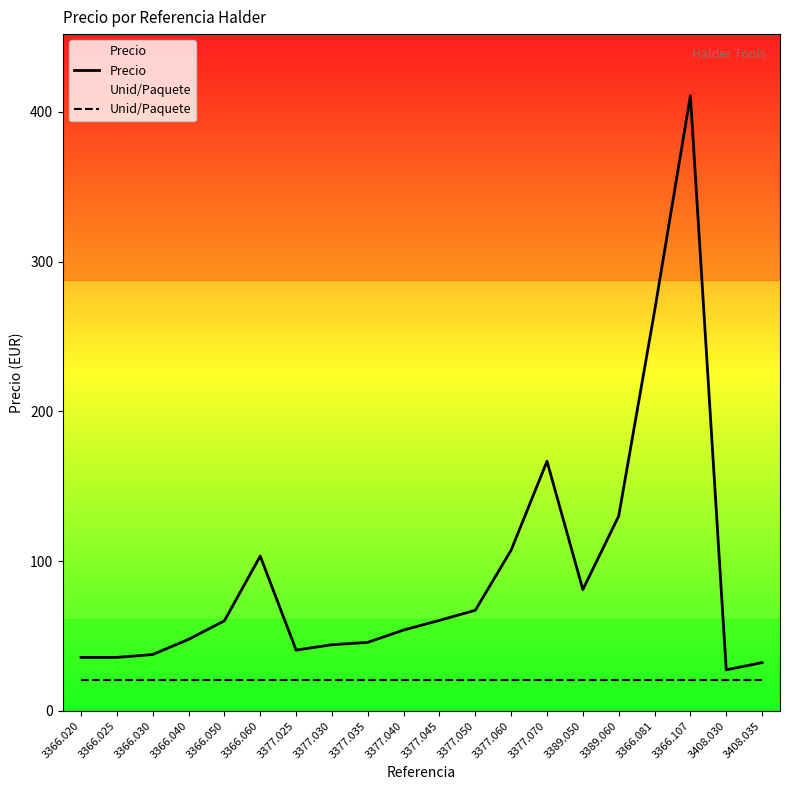

True or false: Unid/Paquete and Precio intersect in this chart.

False